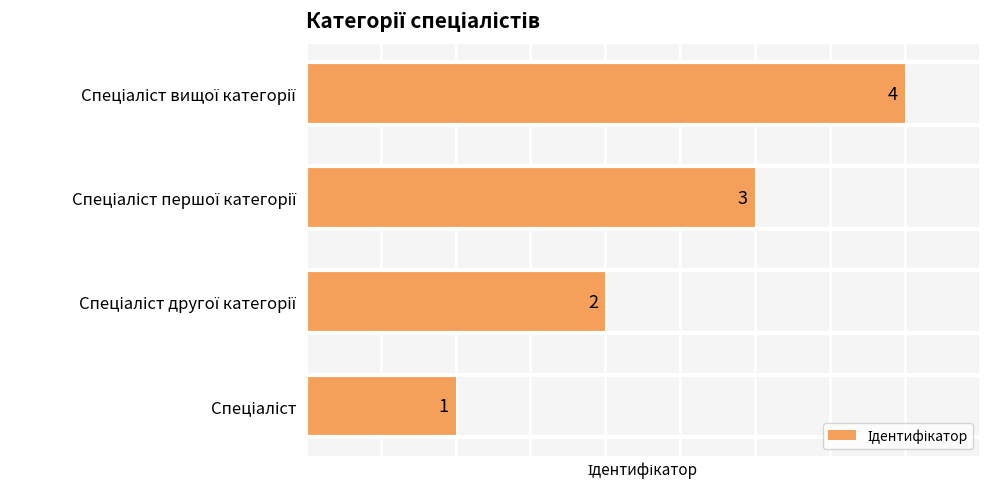

How many values are between 2 and 4?

3